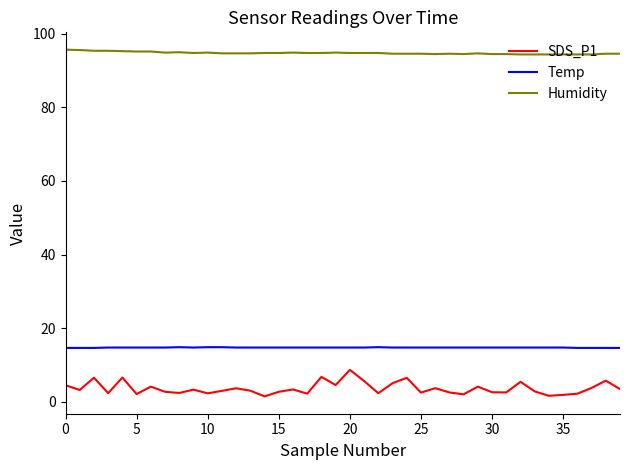

What is the greatest value displayed?

95.7